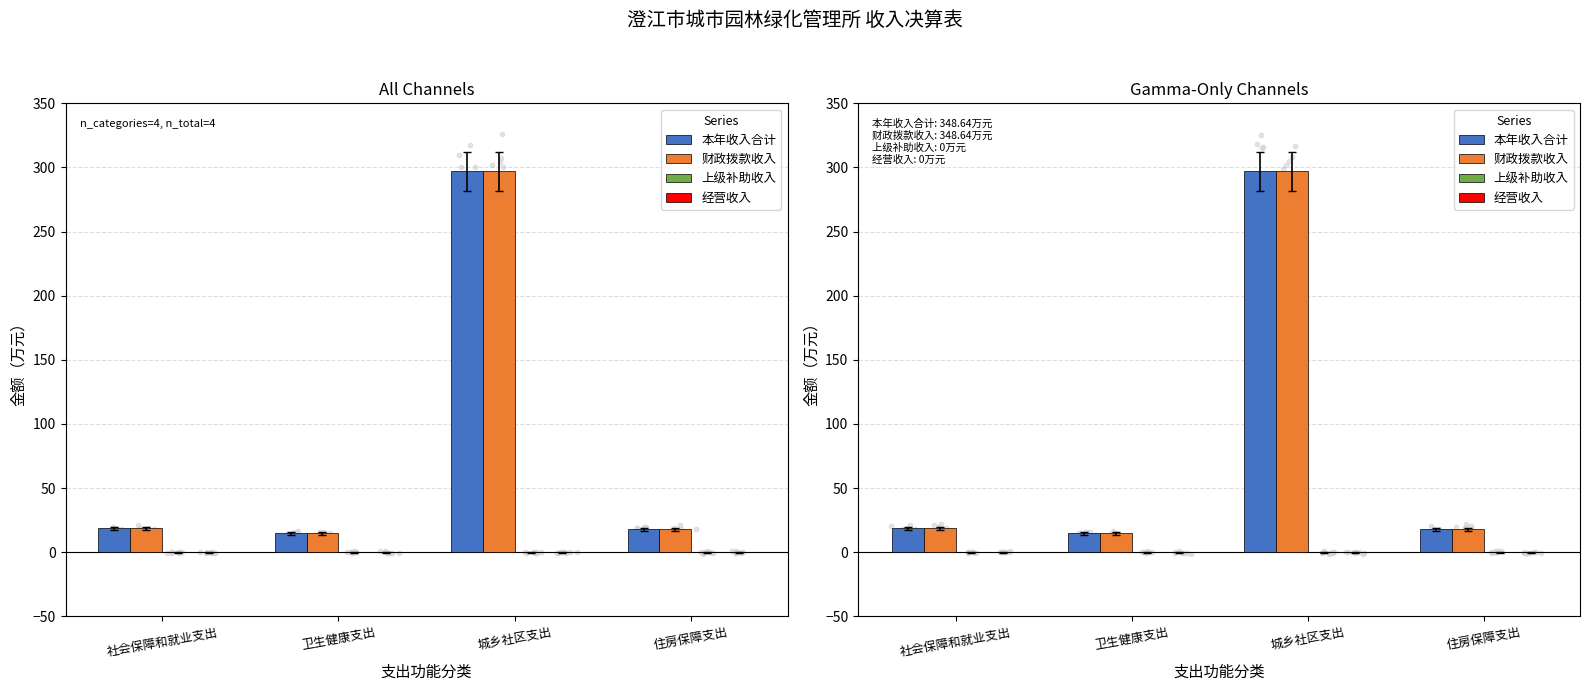

At how many categories does at least one series exceed 249?

1